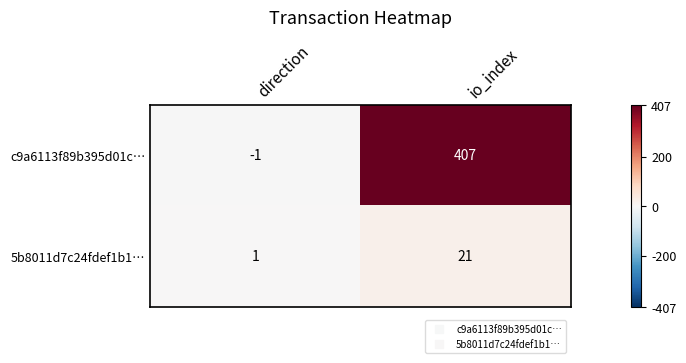

Rank the series by their average value, from lowest to highest.

5b8011d7c24fdef1b1…, c9a6113f89b395d01c…